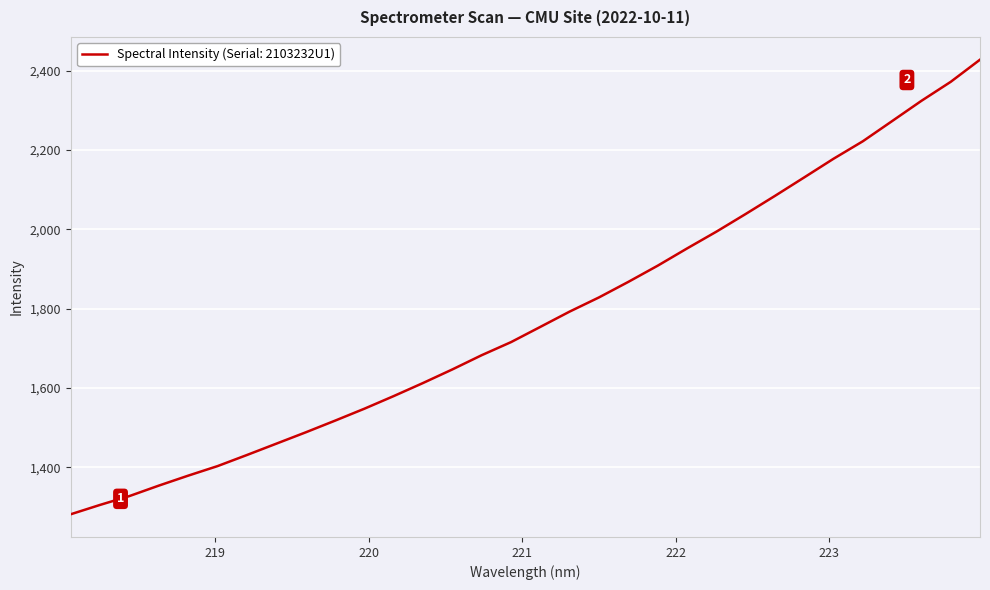

What is the greatest value displayed?

2427.3